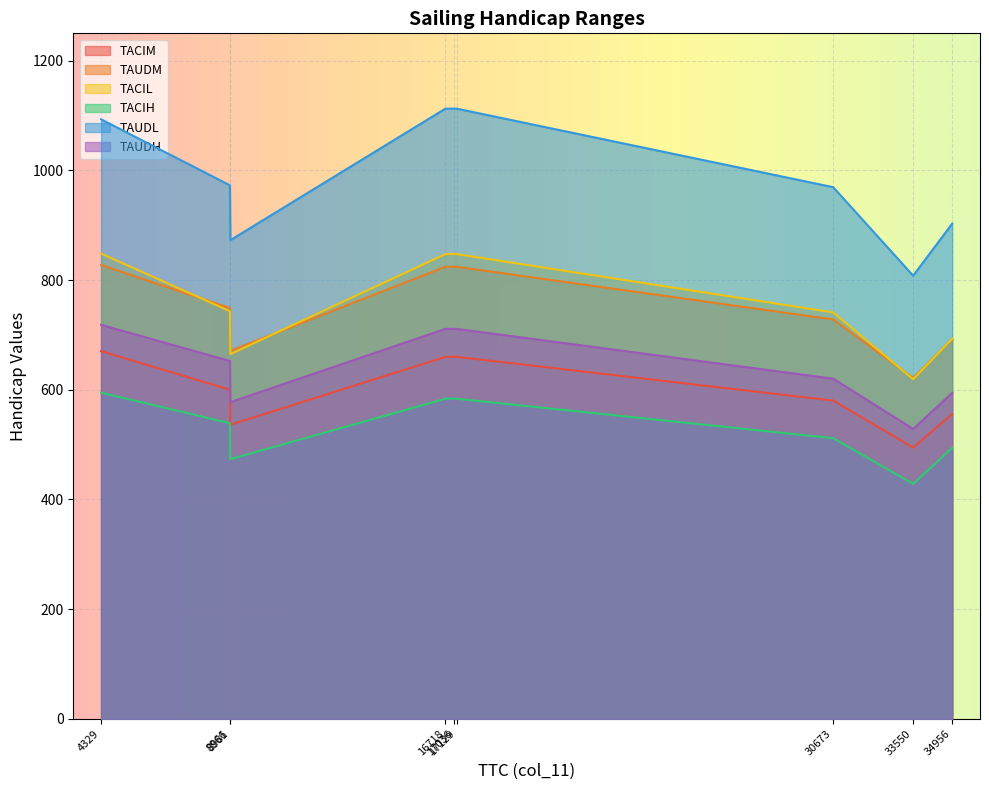

How many lines are shown in the chart?

6